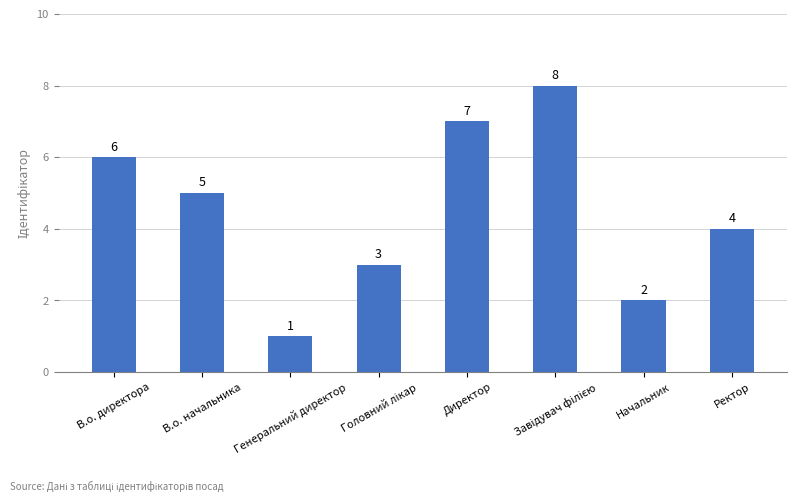

What is the ratio of the value at Директор to the value at В.о. директора?

1.2